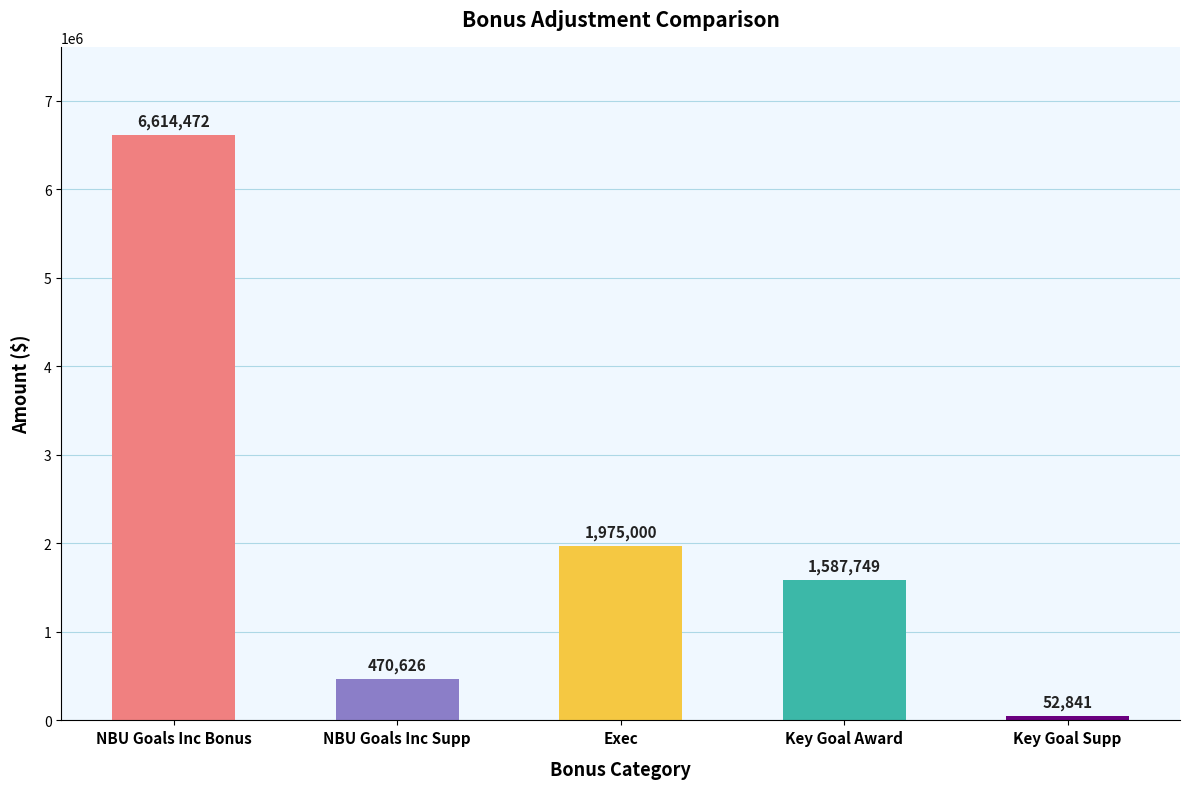

The chart shows a value of 52841 at Key Goal Supp. True or false?

True